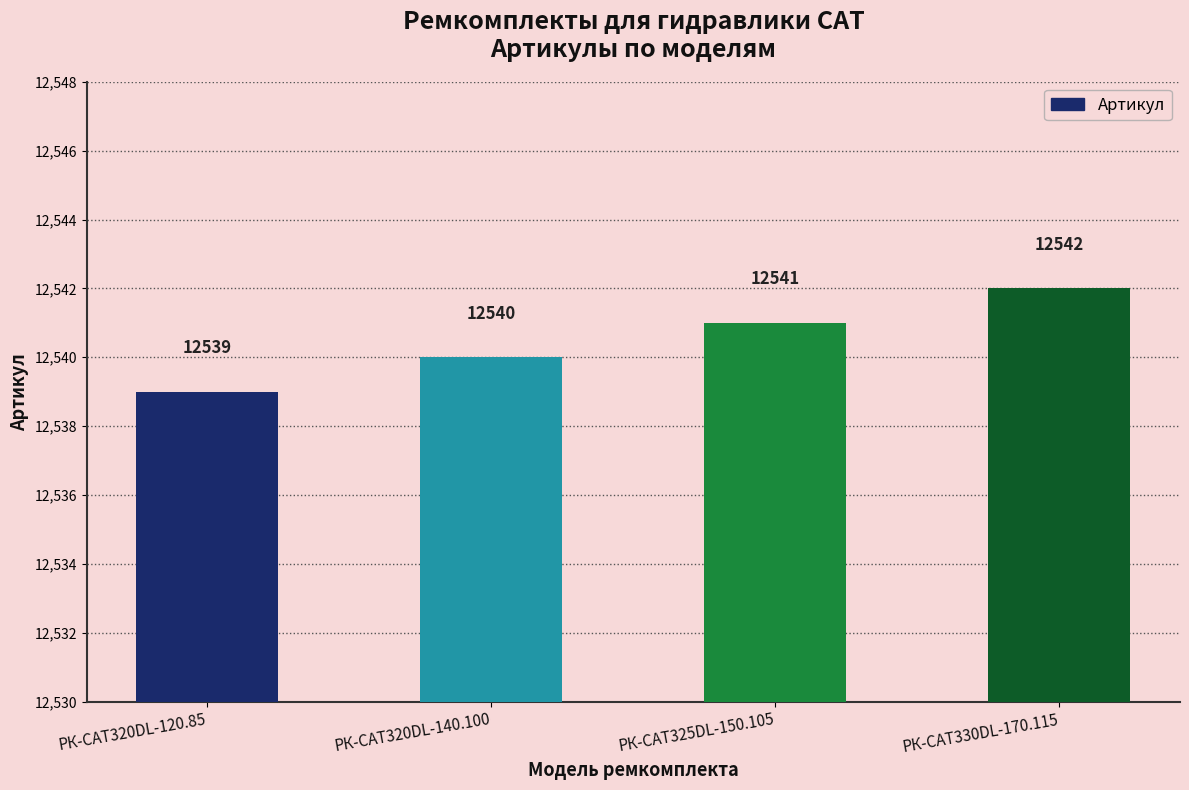

What is the difference between the values at РК-CAT320DL-140.100 and РК-CAT325DL-150.105?

1